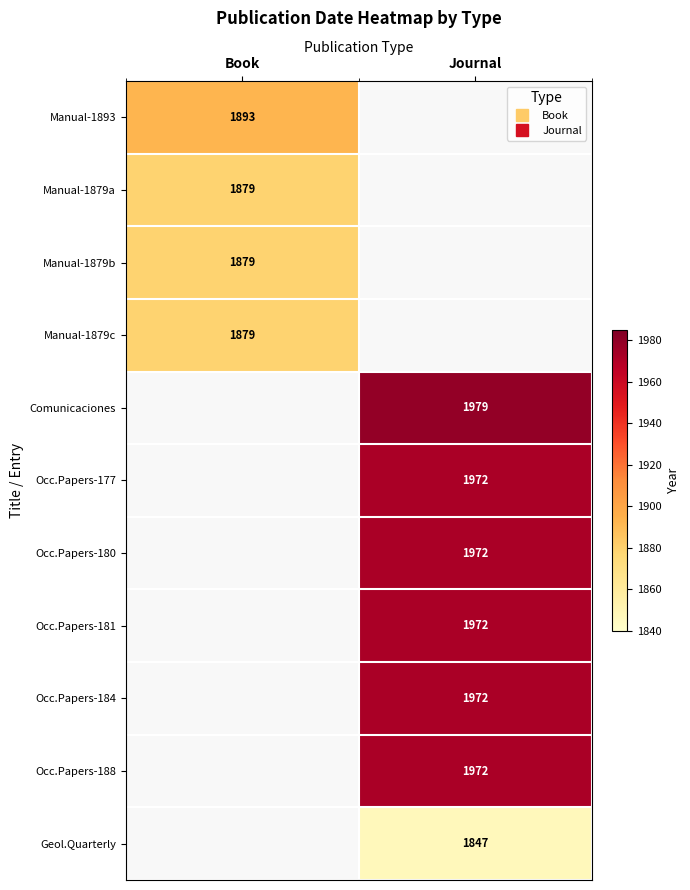

Which label corresponds to the smallest value in the chart?

Journal